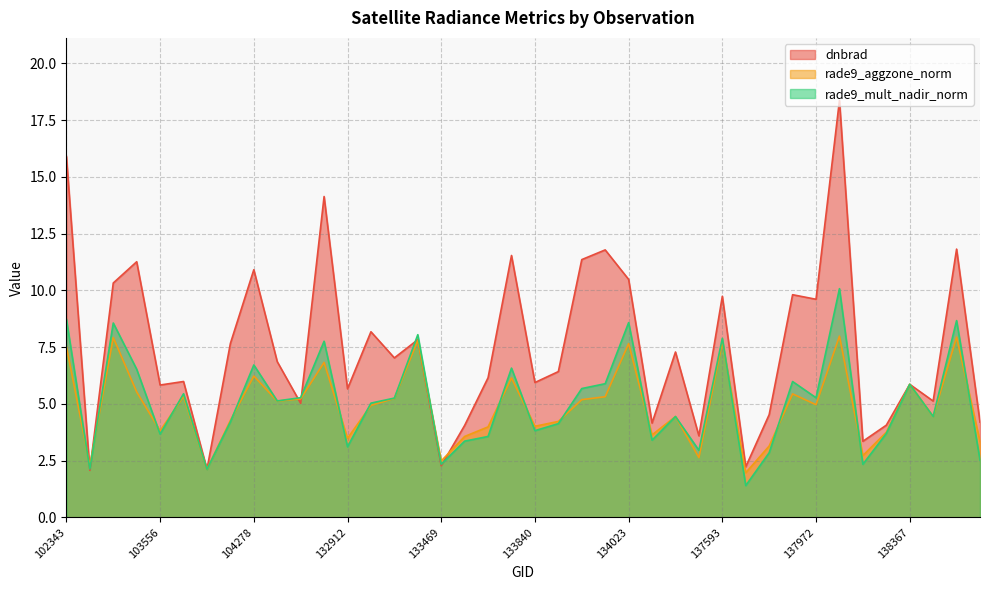

Reading left to right, what are all the values shown in this chart?

dnbrad: 15.9	2.1	10.3	11.3	5.8	6.0	2.1	7.7	10.9	6.9	5.0	14.1	5.7	8.2	7.0	7.8	2.3	4.1	6.2	11.5	5.9	6.4	11.4	11.8	10.5	4.2	7.3	3.6	9.7	2.2	4.5	9.8	9.6	18.4	3.4	4.1	5.9	5.1	11.8	4.2
rade9_aggzone_norm: 7.5	2.3	7.9	5.5	3.8	5.3	2.1	4.3	6.2	5.1	5.2	6.8	3.5	4.9	5.2	7.8	2.5	3.6	4.0	6.1	4.0	4.2	5.2	5.3	7.7	3.6	4.4	2.6	7.7	2.0	3.1	5.4	5.0	8.0	2.7	3.7	5.9	4.4	7.9	3.3
rade9_mult_nadir_norm: 8.7	2.1	8.6	6.5	3.7	5.4	2.1	4.2	6.7	5.1	5.3	7.8	3.1	5.0	5.3	8.0	2.3	3.4	3.6	6.6	3.8	4.1	5.7	5.9	8.6	3.4	4.4	3.0	7.9	1.4	2.8	6.0	5.3	10.1	2.3	3.7	5.9	4.4	8.7	2.5